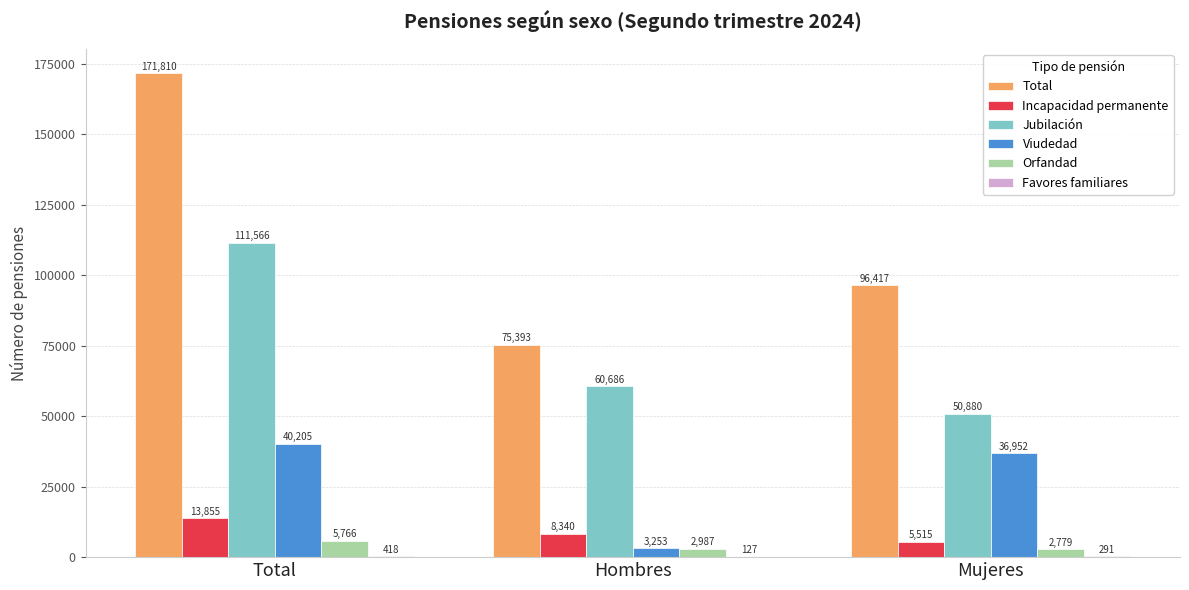

What is the sum of all Total values?

343620